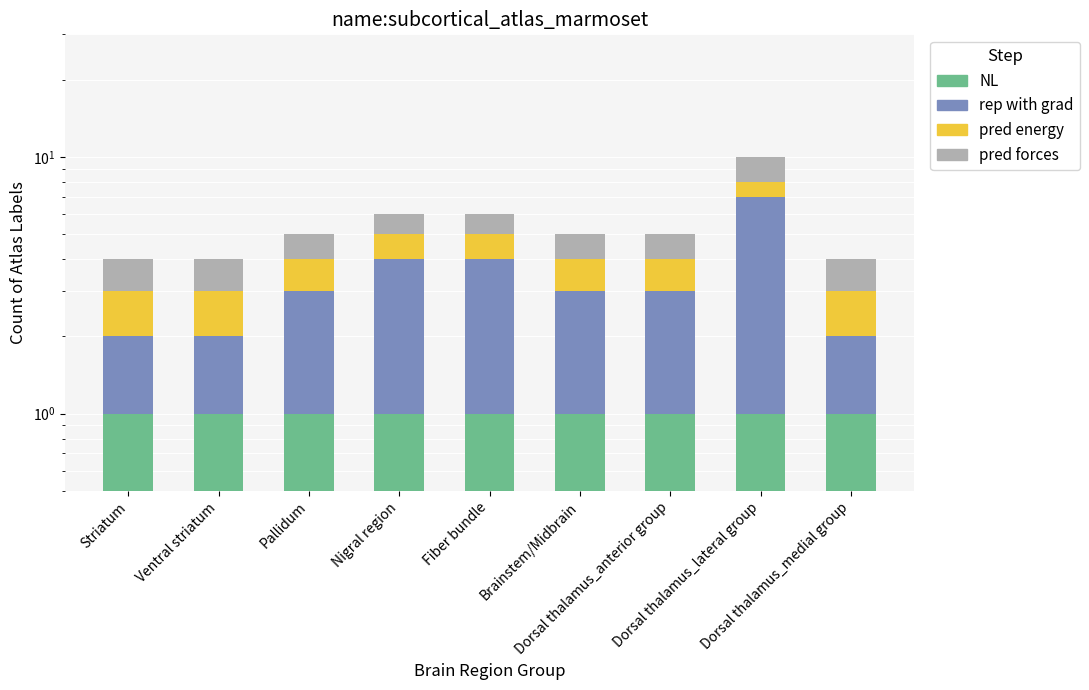

Rank the series by their maximum value, from lowest to highest.

NL, pred energy, pred forces, rep with grad